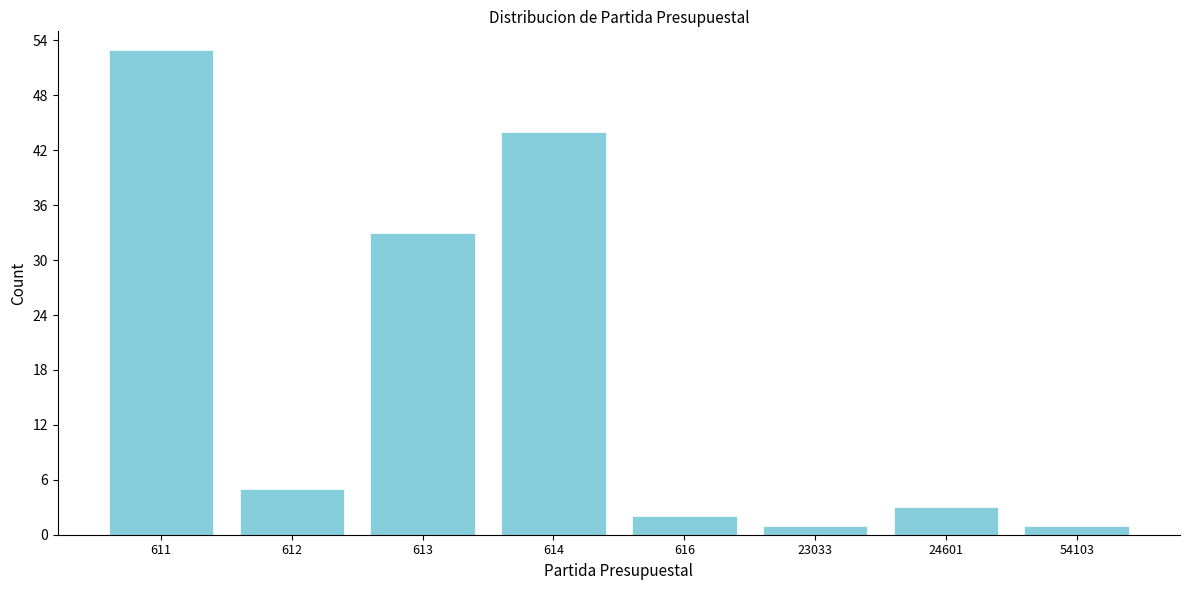

Reading right to left, list all the values displayed in this chart.

54103=1	24601=3	23033=1	616=2	614=44	613=33	612=5	611=53